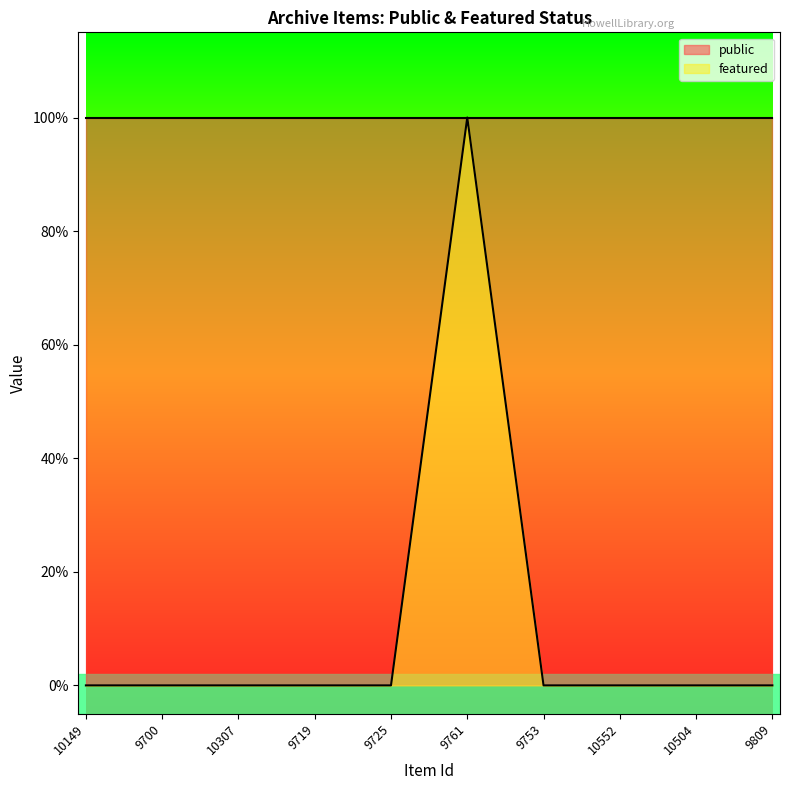

Is it true that the value at 9809 is 1?

False